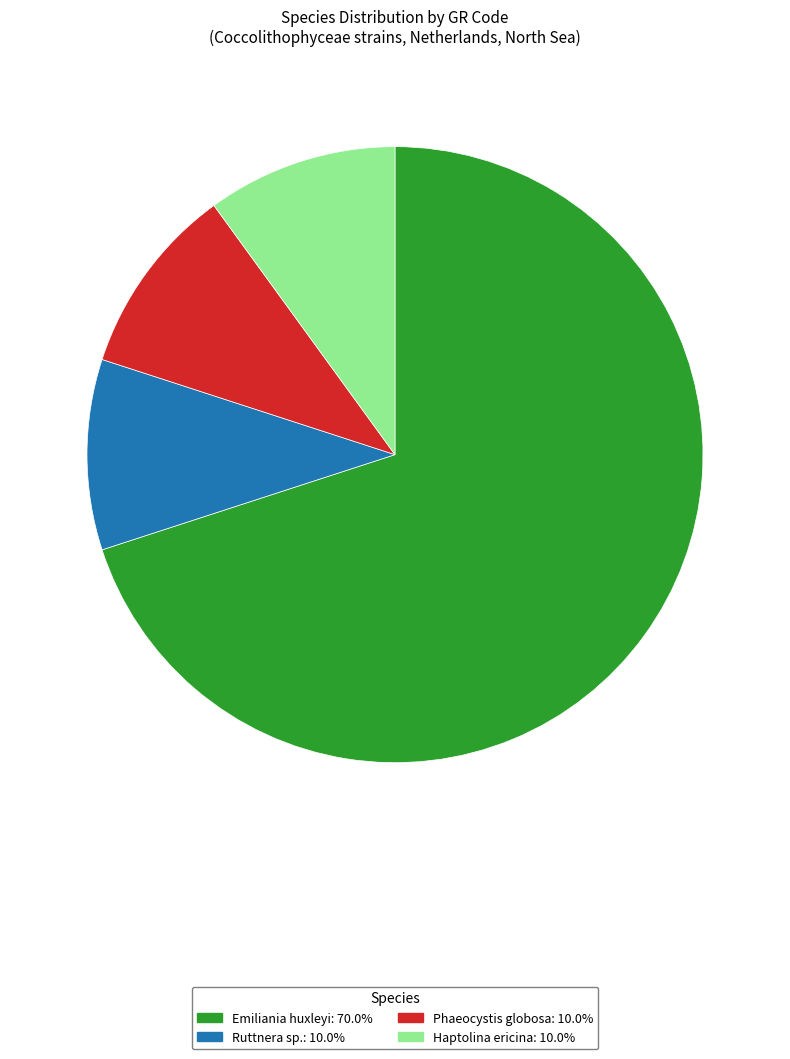

Approximately how many times larger is the value at Emiliania huxleyi: 70.0% compared to Ruttnera sp.: 10.0%?

7.0